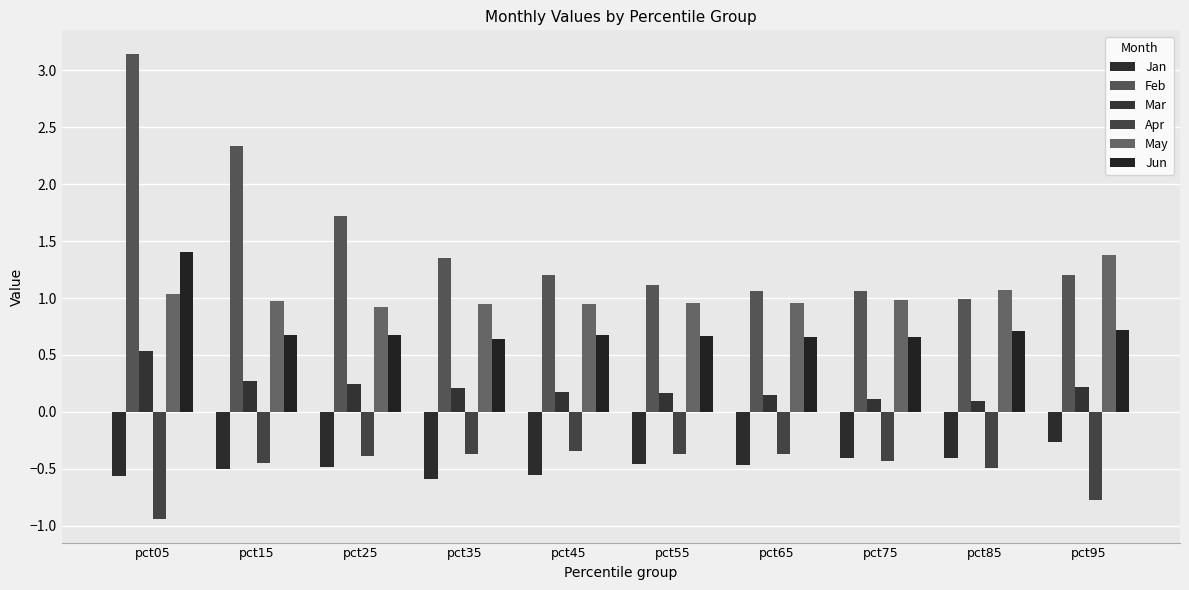

What is the value of the Apr bar at the 2nd from the left?

-0.4